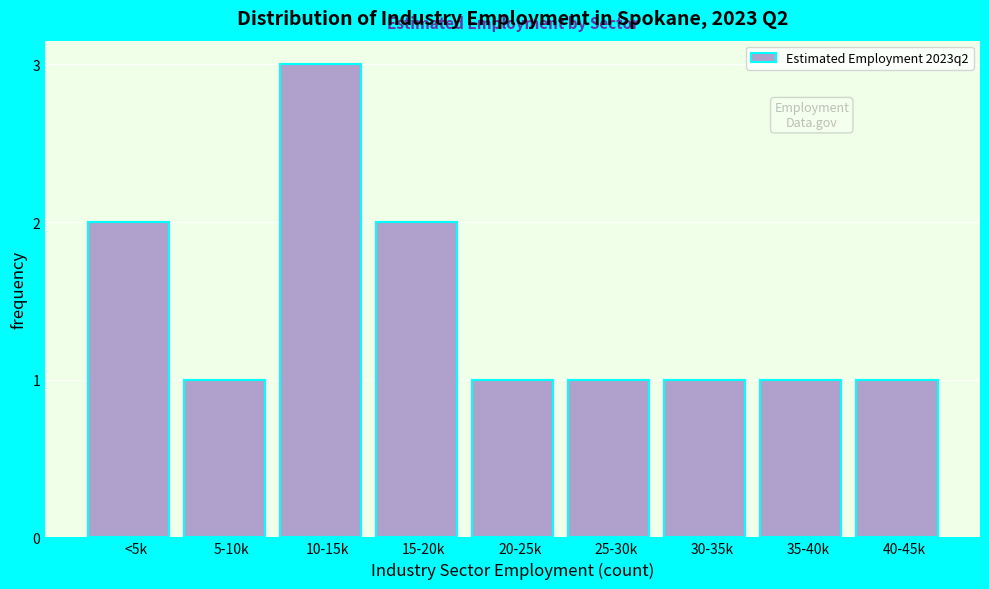

Reading left to right, extract all data points from this chart.

2	1	3	2	1	1	1	1	1